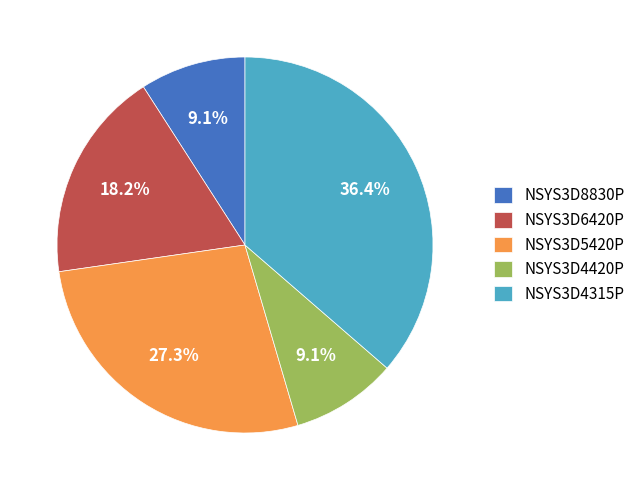

Do NSYS3D5420P and NSYS3D8830P together represent more than half of the pie?

No